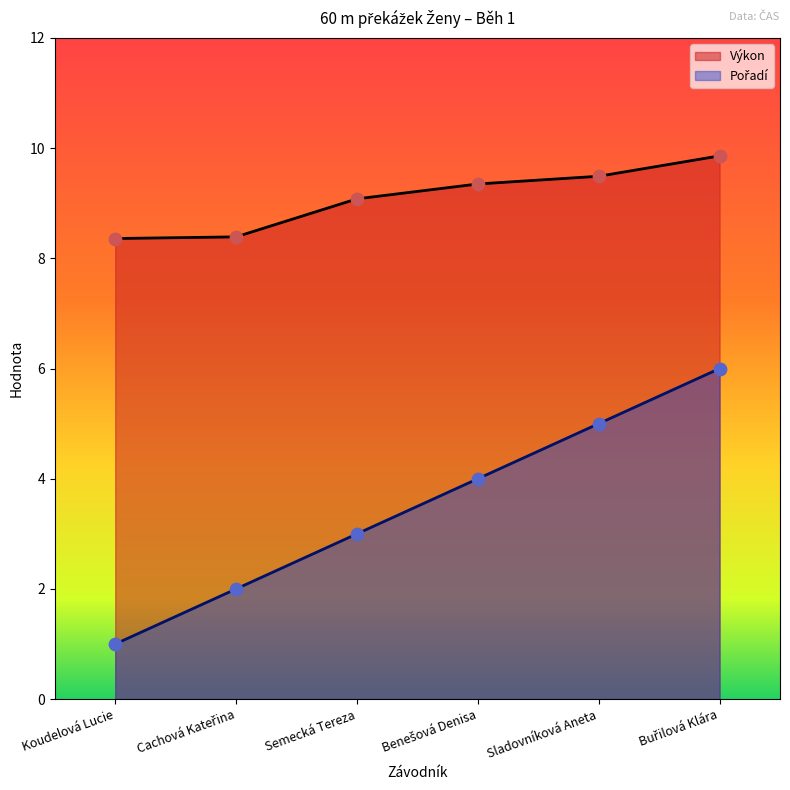

Which series has the largest Y range (max minus min)?

Pořadí